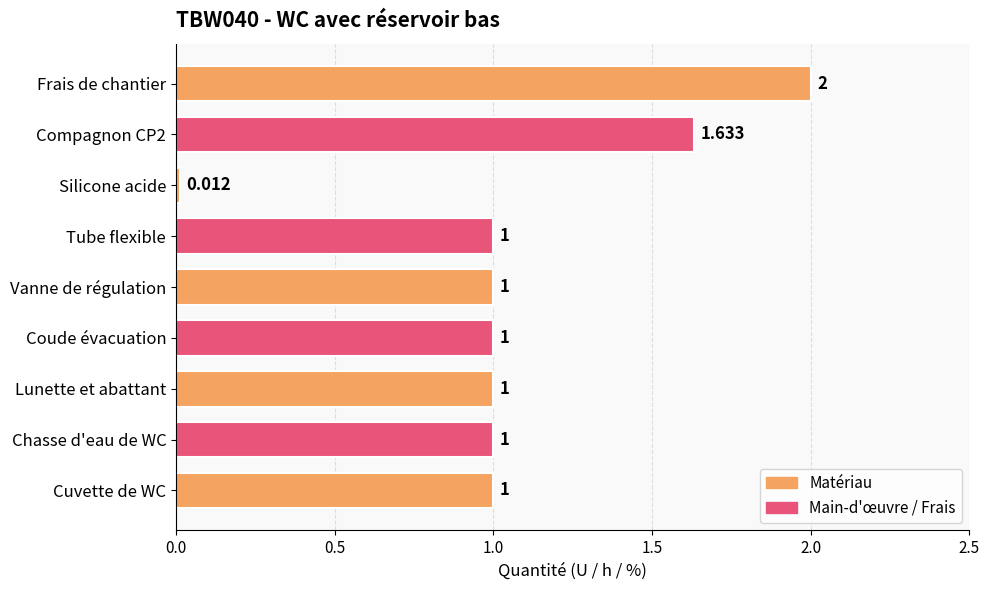

Which category has the highest value across all series?

Frais de chantier